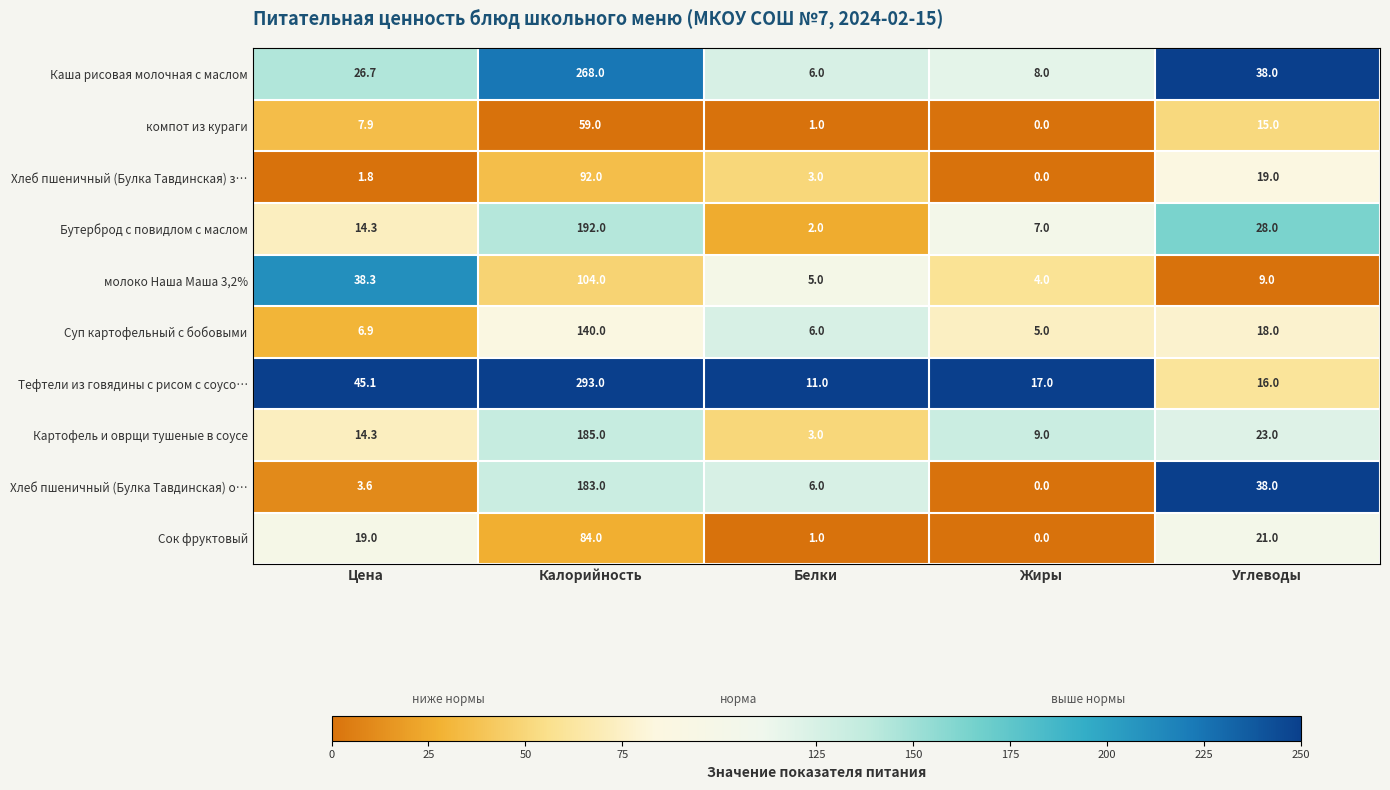

Which series has the widest spread of values?

Тефтели из говядины с рисом с соусо…